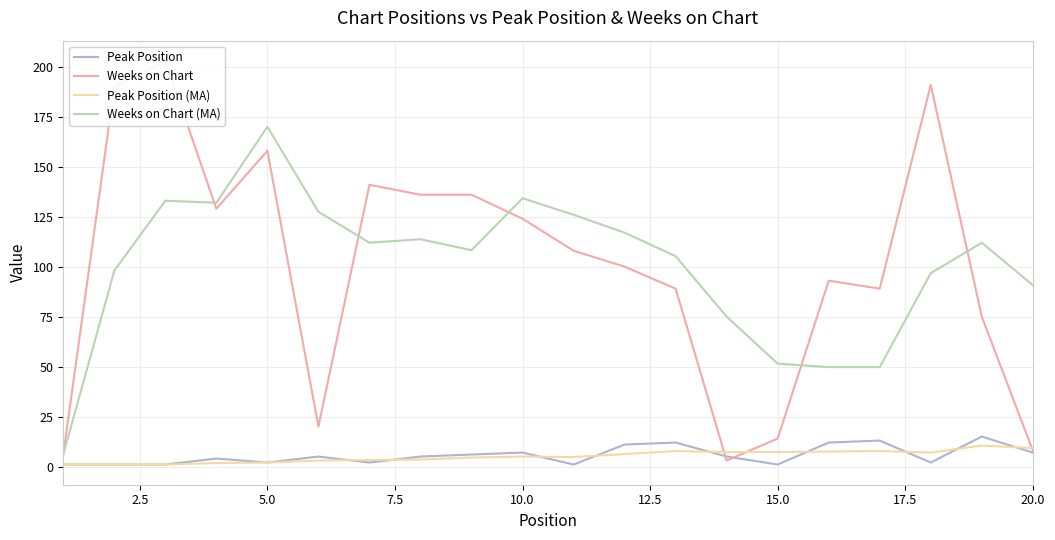

In Peak Position (MA), how many points are lower than both neighbors (excluding endpoints)?

2